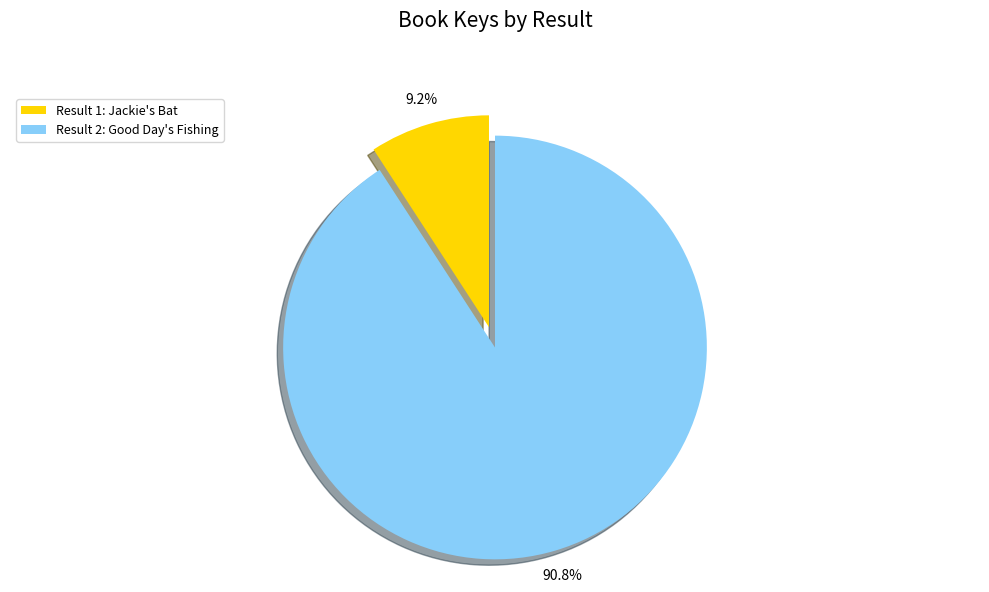

Which category has the smallest portion of the pie?

Result 1: Jackie's Bat